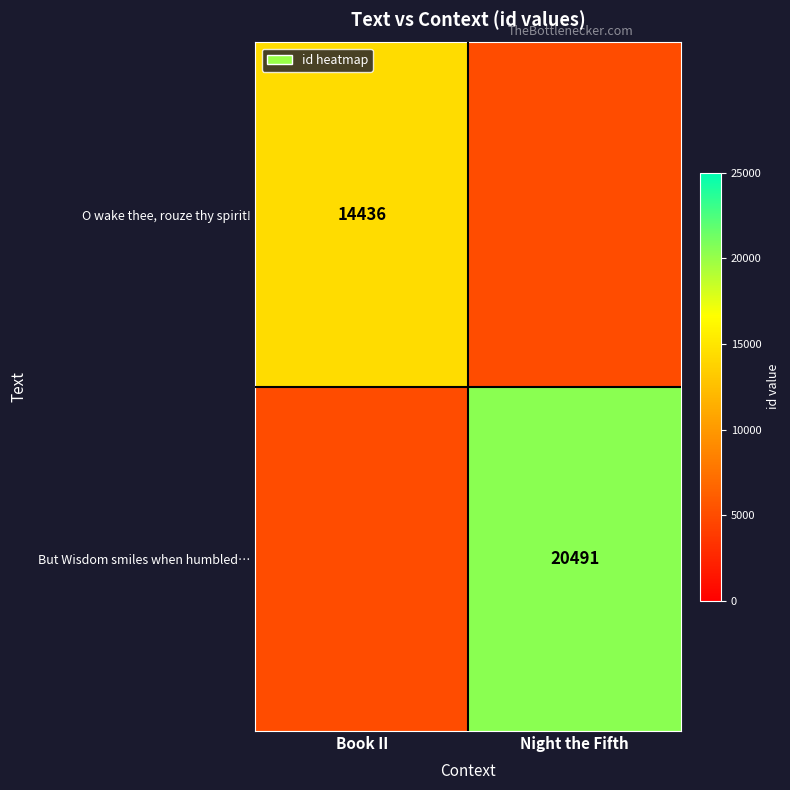

Is the value of But Wisdom smiles when humbled… at Night the Fifth greater than the value of O wake thee, rouze thy spirit! at Book II?

Yes